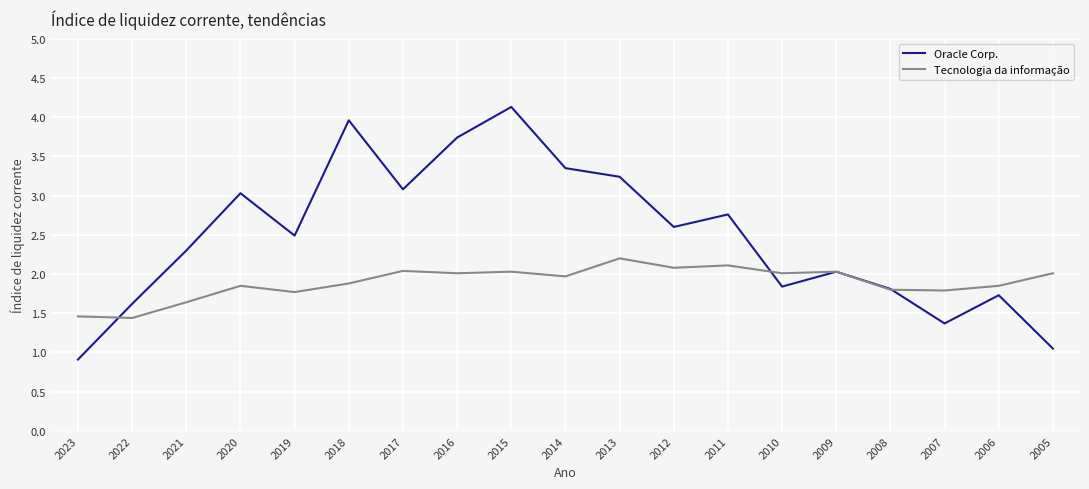

Is it true that Tecnologia da informação equals 3.5 at 2013?

False